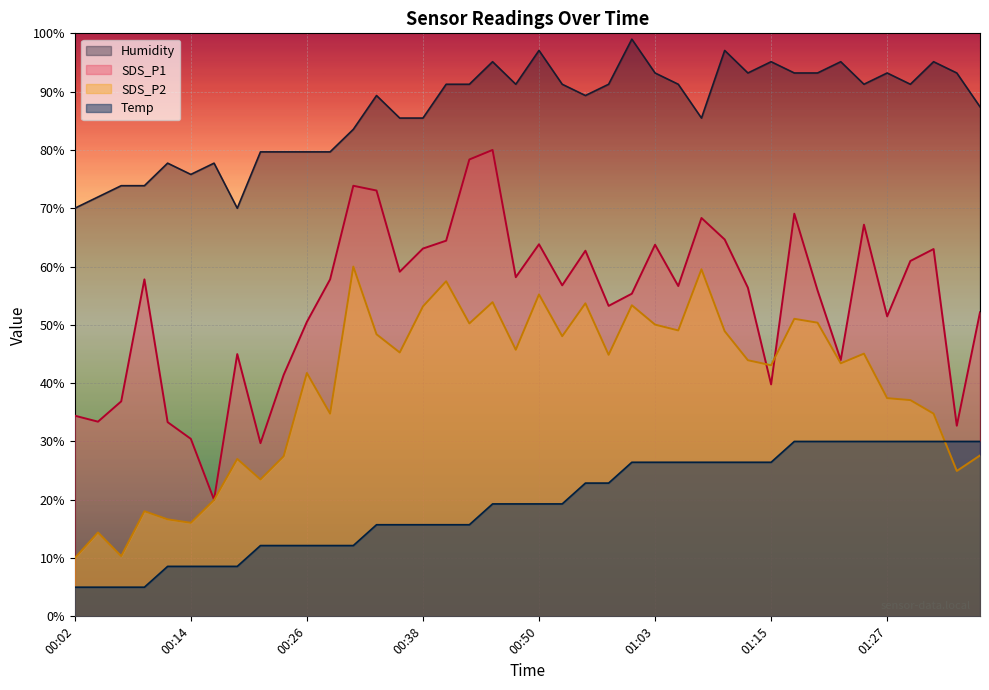

At which category does the chart reach its peak across all series?

01:00